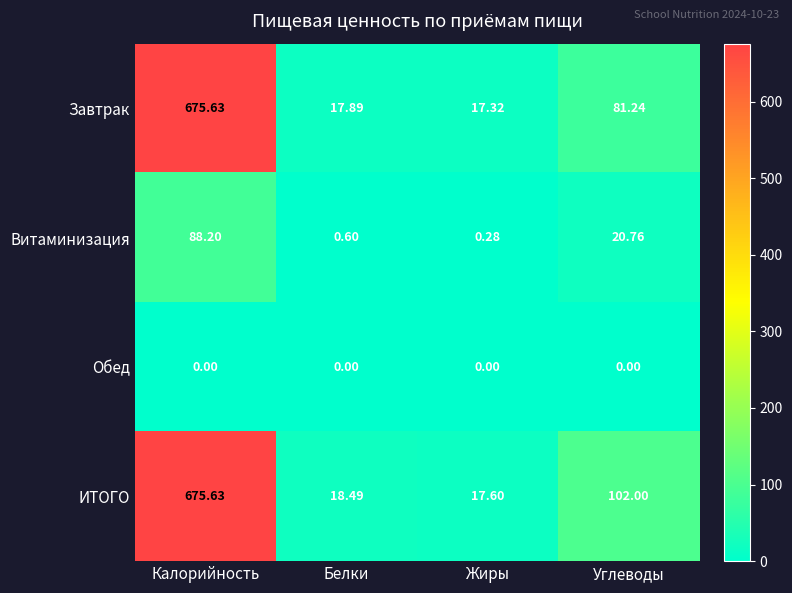

How many categories are shown in the chart?

4